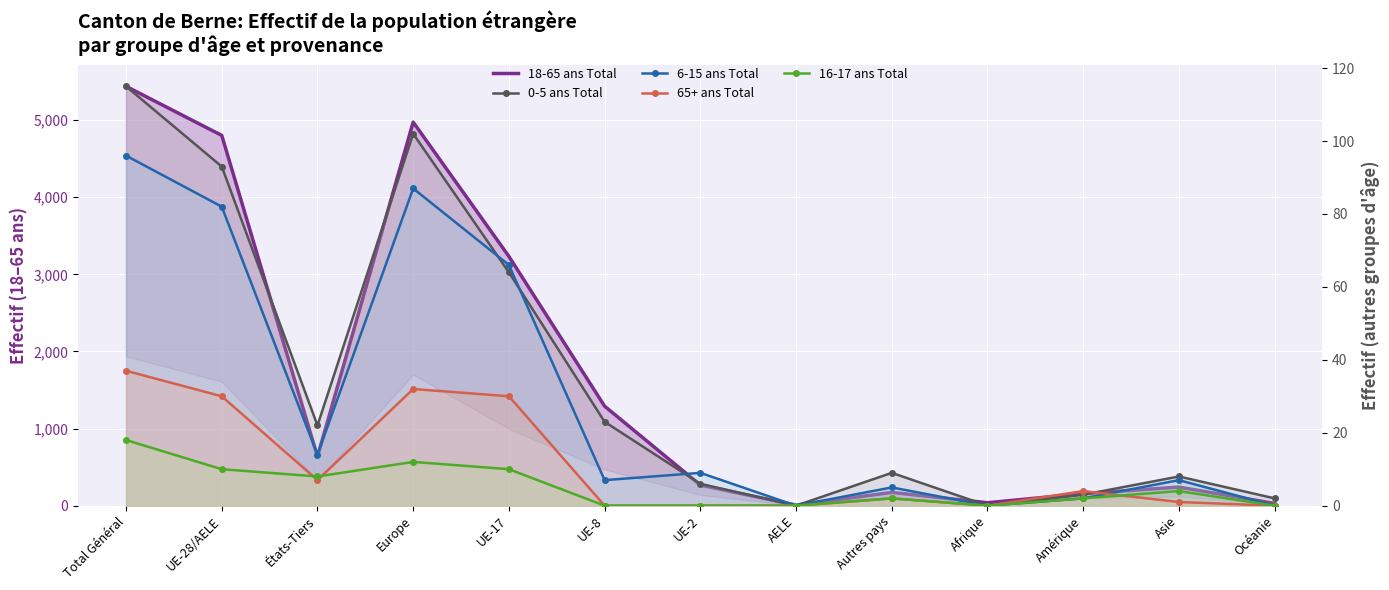

Reading left to right, transcribe all the data shown in this chart.

18-65 ans Total: 5437	4801	636	4973	3232	1290	267	7	172	38	156	241	29
0-5 ans Total: 115	93	22	102	64	23	6	0	9	0	3	8	2
6-15 ans Total: 96	82	14	87	66	7	9	0	5	0	2	7	0
65+ ans Total: 37	30	7	32	30	0	0	0	2	0	4	1	0
16-17 ans Total: 18	10	8	12	10	0	0	0	2	0	2	4	0